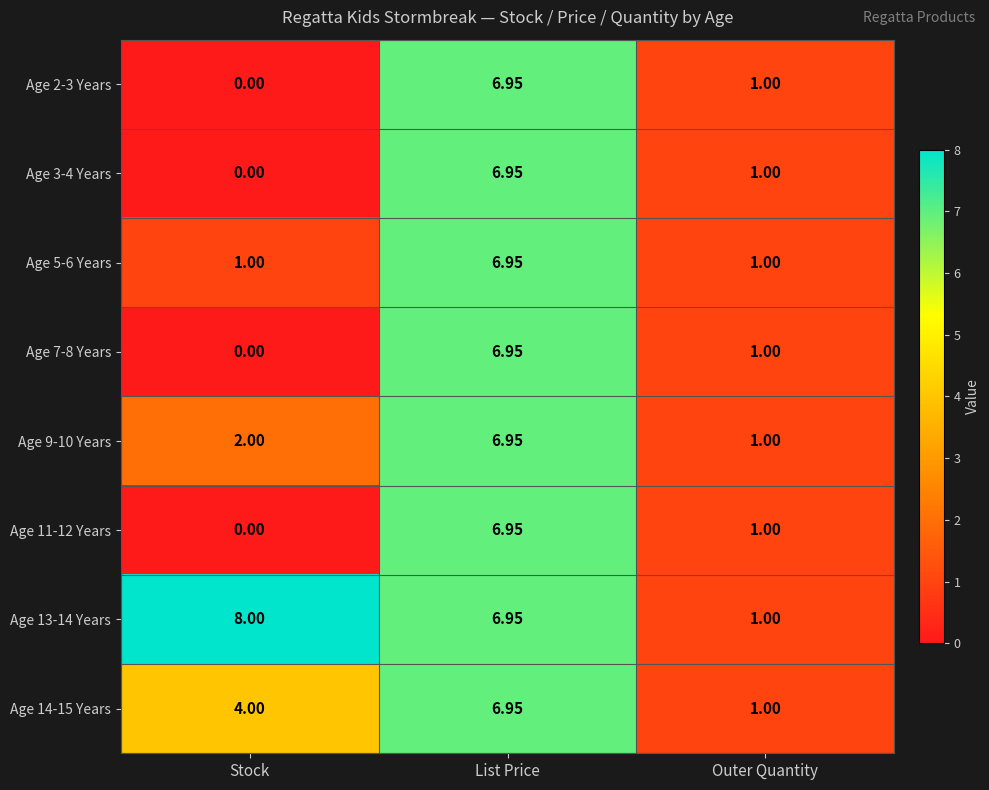

Which category has the lowest value in the Age 3-4 Years series?

Stock